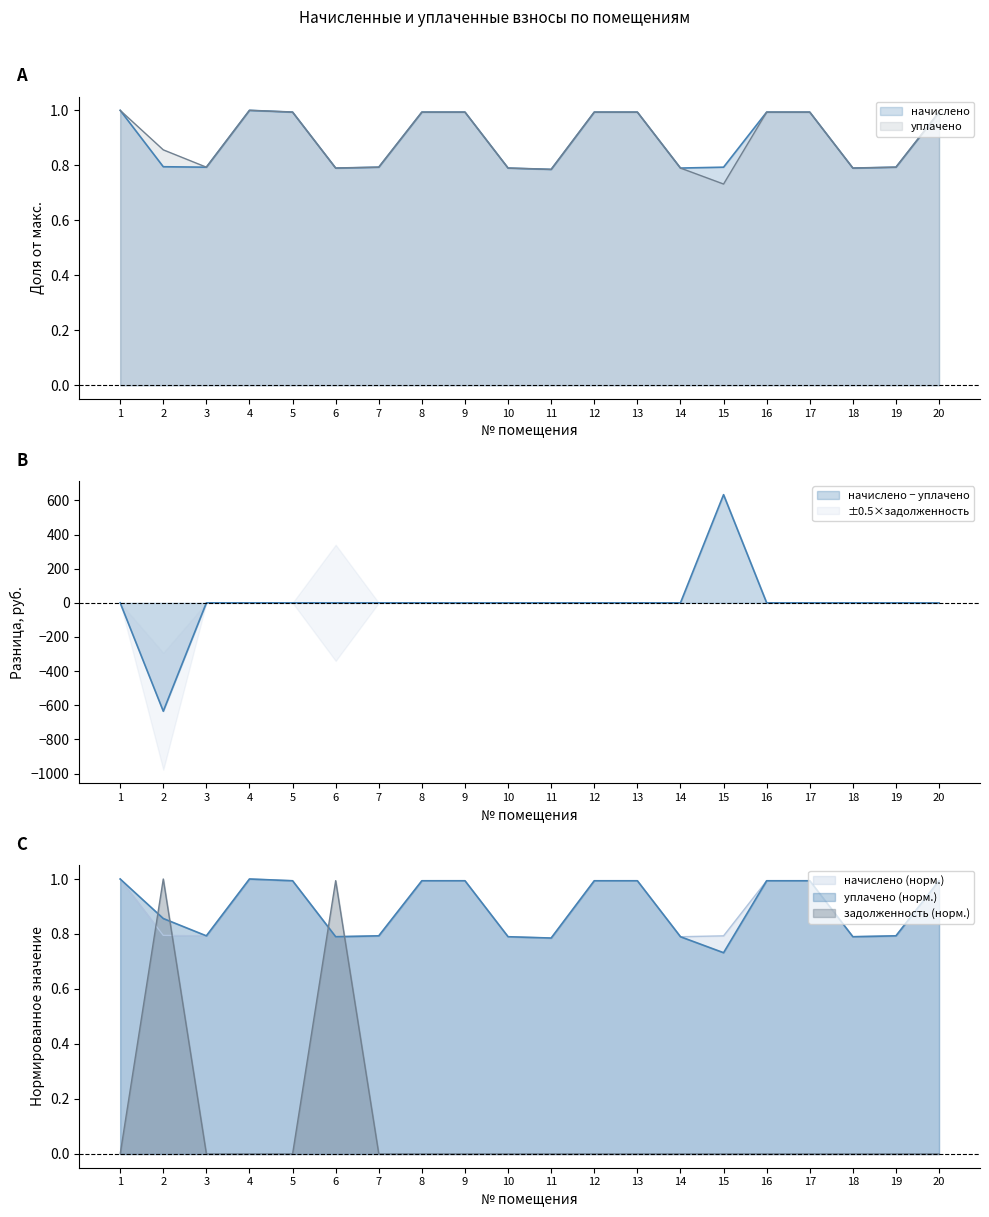

Reading right to left, list all the values displayed in this chart.

начислено: 20=1.0	19=0.8	18=0.8	17=1.0	16=1.0	15=0.8	14=0.8	13=1.0	12=1.0	11=0.8	10=0.8	9=1.0	8=1.0	7=0.8	6=0.8	5=1.0	4=1.0	3=0.8	2=0.8	1=1.0
уплачено: 20=1.0	19=0.8	18=0.8	17=1.0	16=1.0	15=0.7	14=0.8	13=1.0	12=1.0	11=0.8	10=0.8	9=1.0	8=1.0	7=0.8	6=0.8	5=1.0	4=1.0	3=0.8	2=0.9	1=1.0
задолженность (взнос): 20=0.0	19=0.0	18=0.0	17=0.0	16=0.0	15=0.0	14=0.0	13=0.0	12=0.0	11=0.0	10=0.0	9=0.0	8=0.0	7=0.0	6=1.0	5=0.0	4=0.0	3=0.0	2=1.0	1=0.0